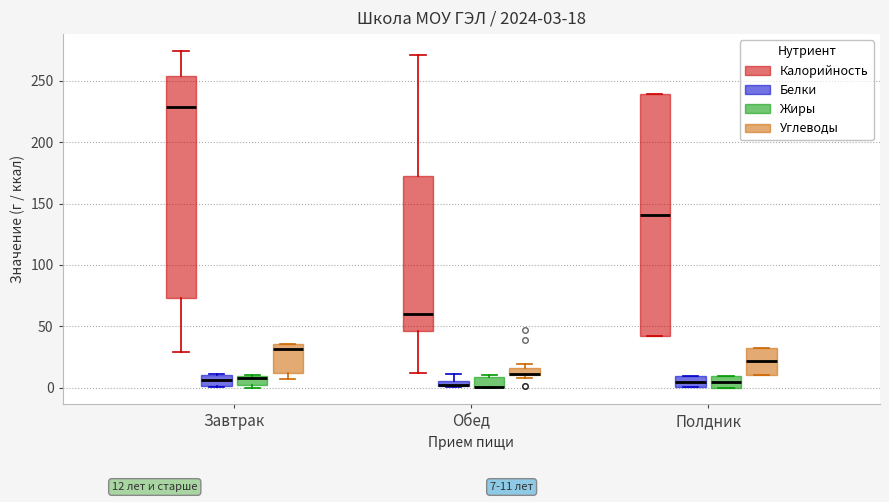

Comparing the boxes themselves (not the whiskers), which one is the tallest?

Полдник (Калорийность)